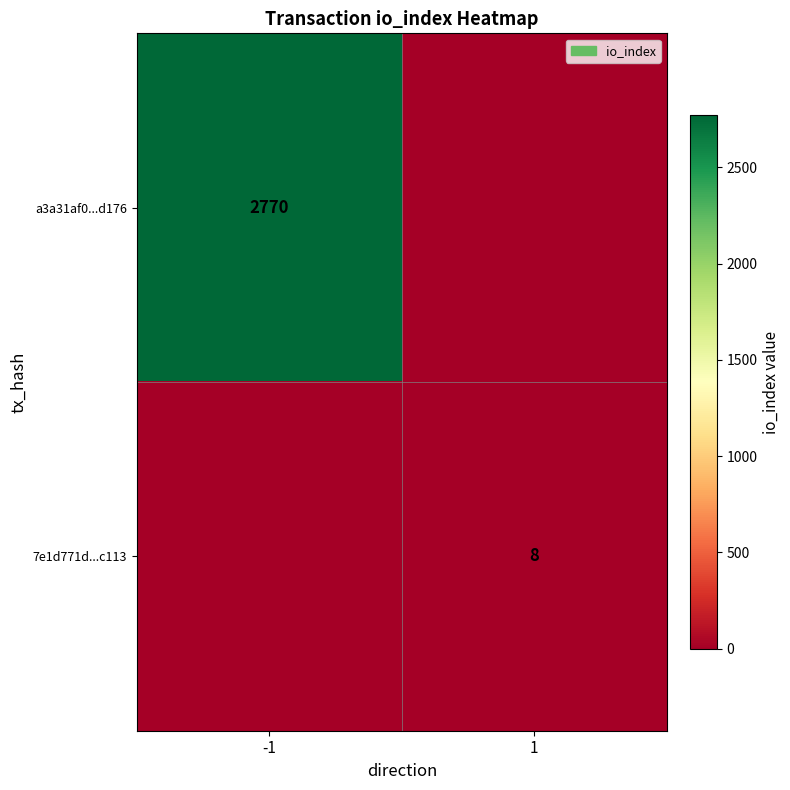

What is the total value across all series at 1?

8